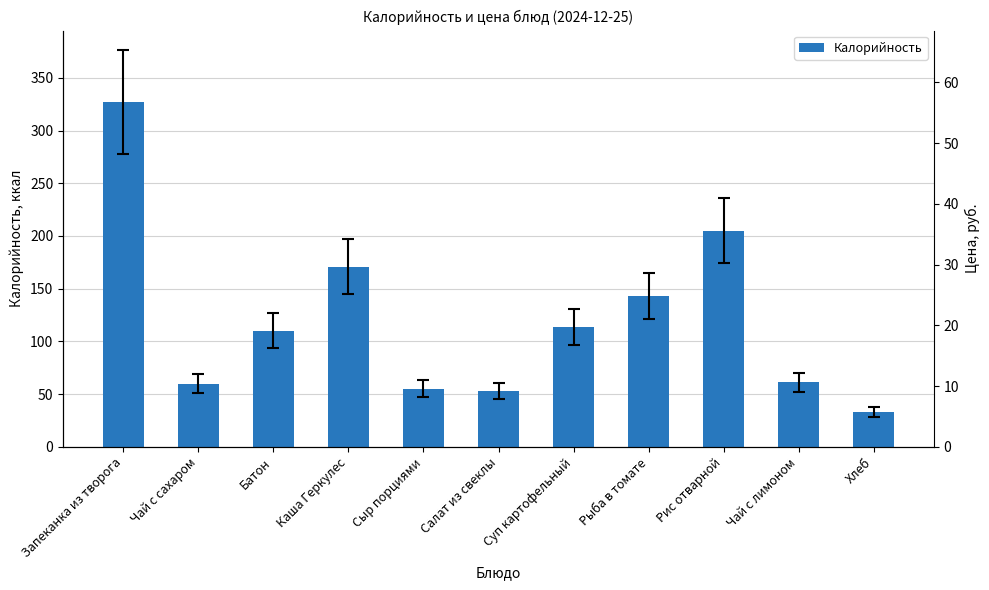

What is the approximate value of Калорийность at Хлеб?

33.0